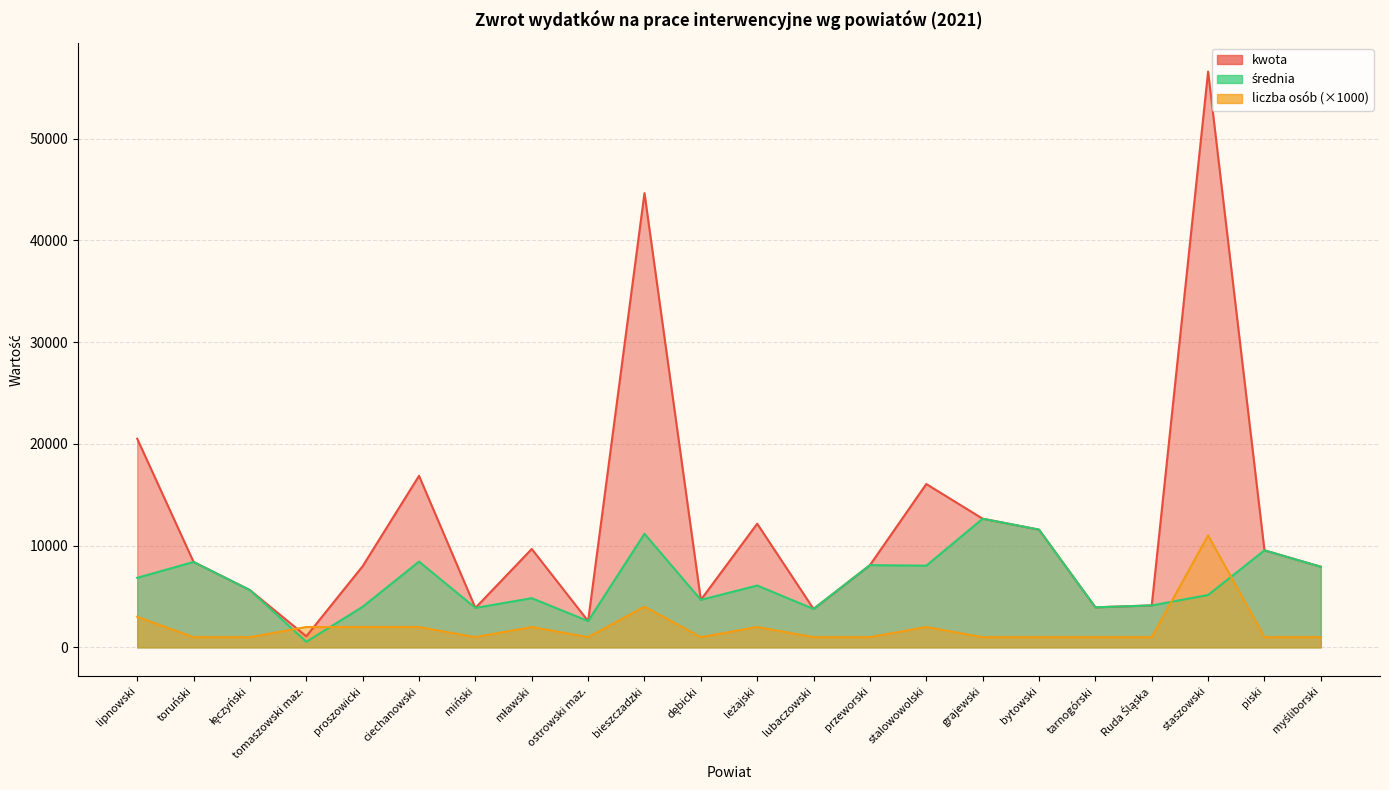

Which has a higher value, tomaszowski maz. or myśliborski?

myśliborski